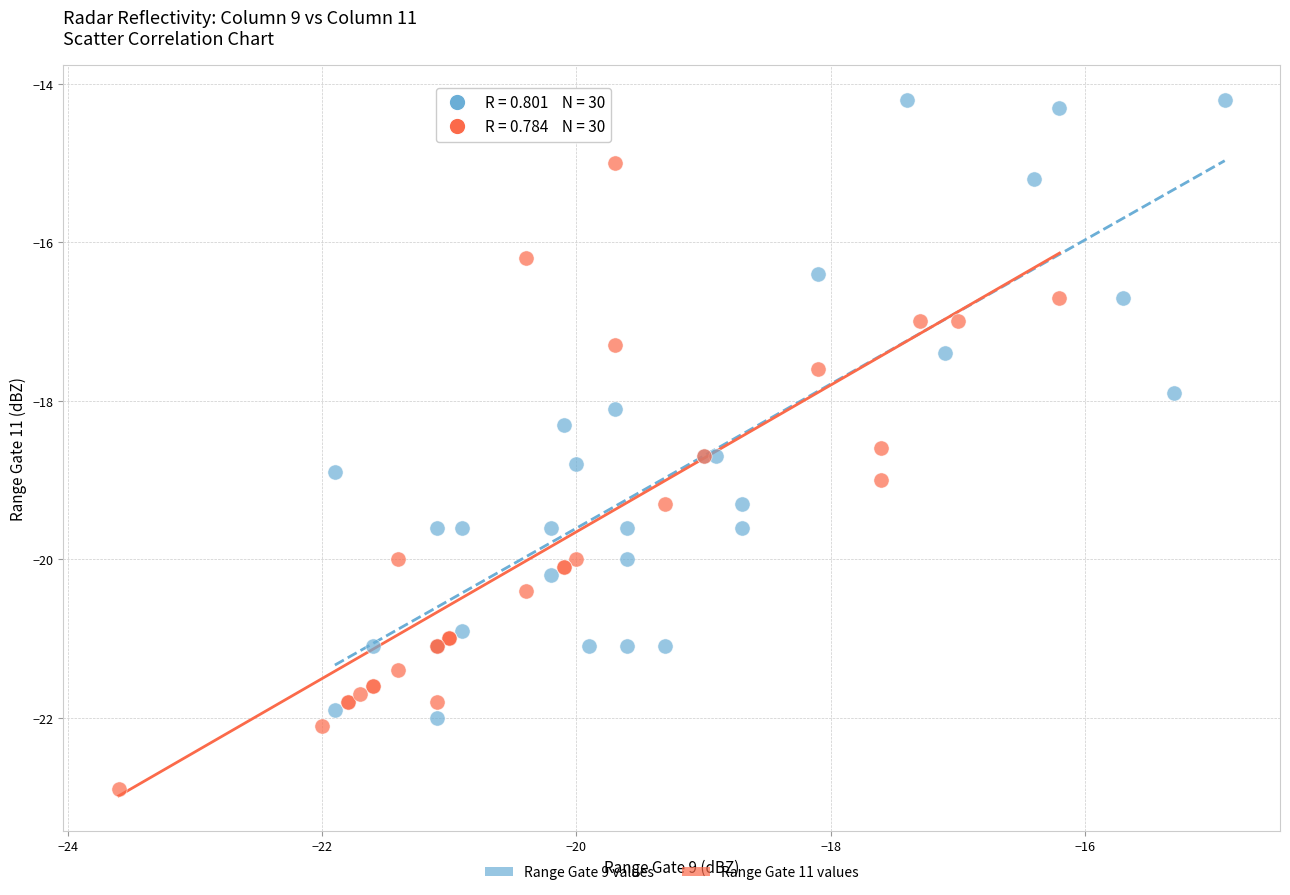

Which series contains the lowest Y value?

Range Gate 11 values